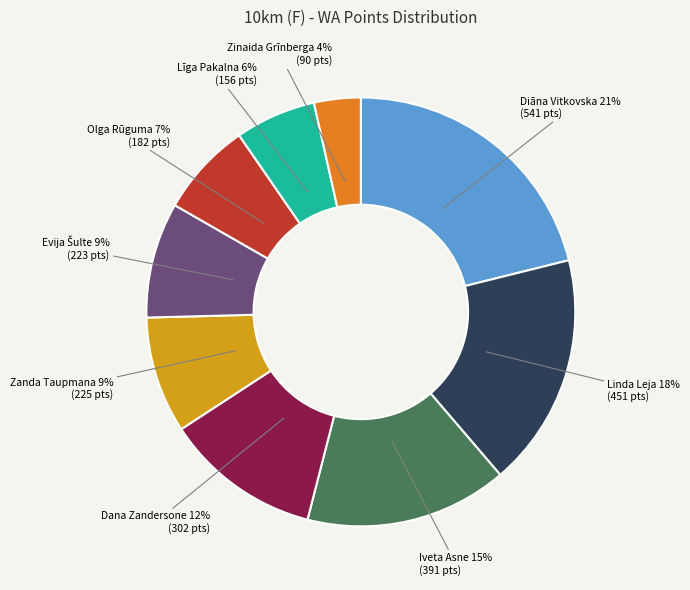

How many segments does this pie chart have?

9